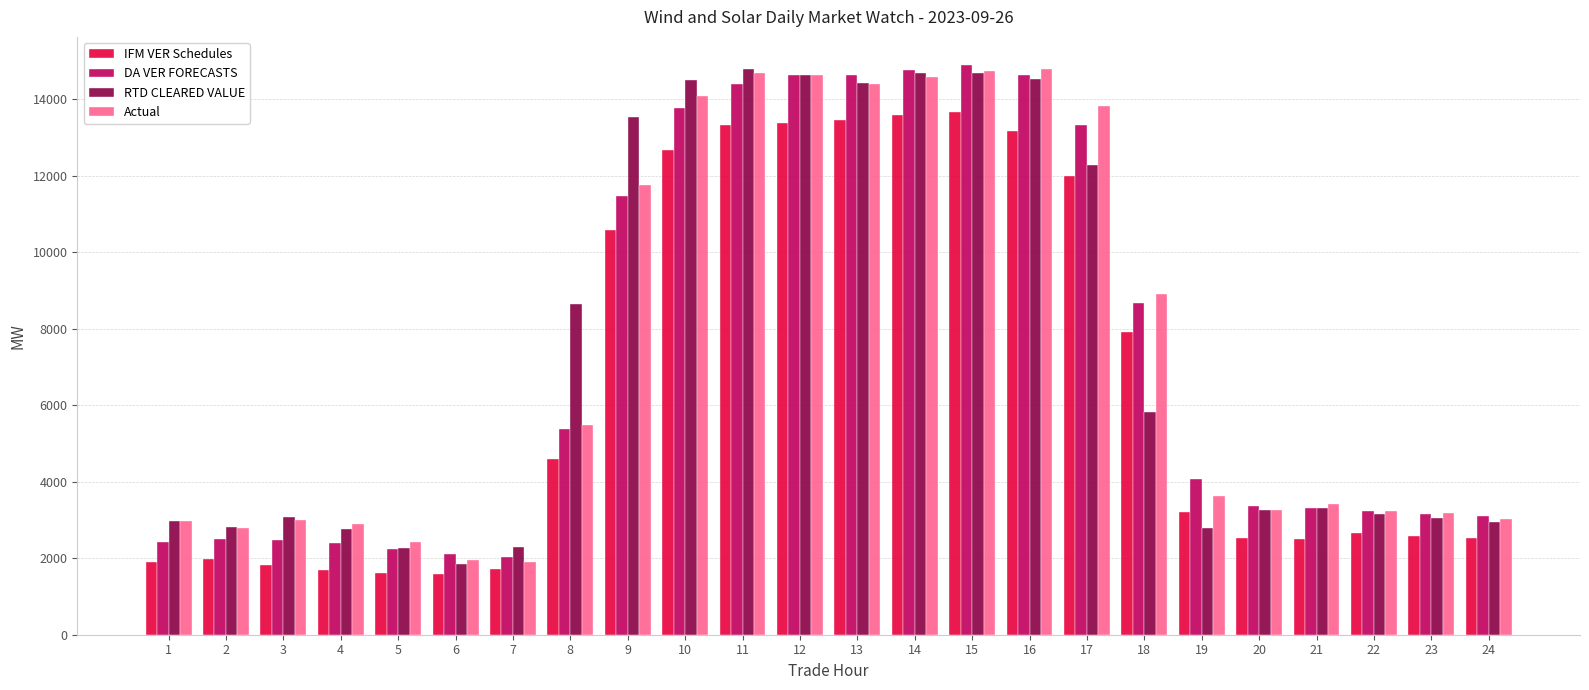

What is the sum of all DA VER FORECASTS values?

177103.5